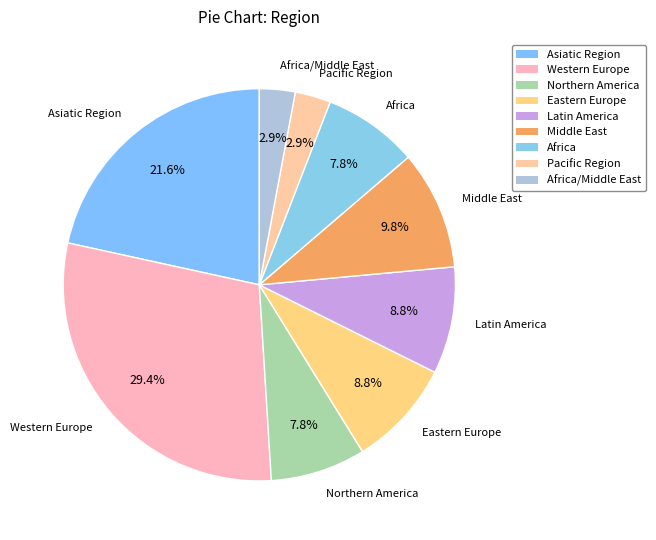

How many segments does this pie chart have?

9